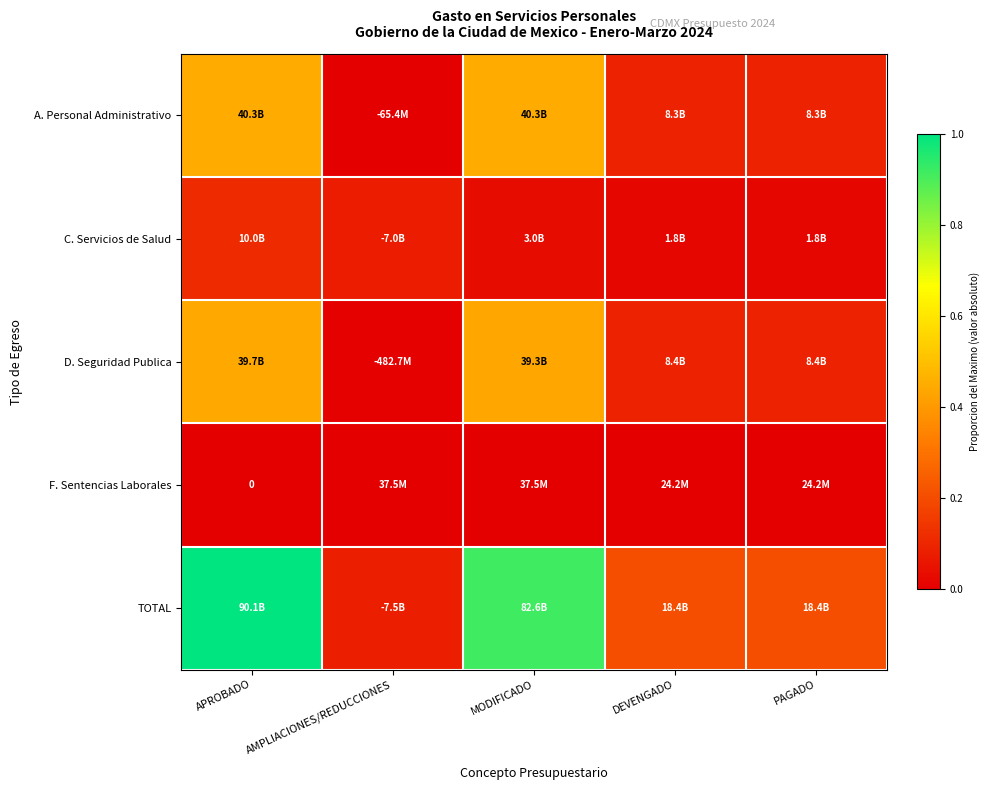

Between AMPLIACIONES/REDUCCIONES and APROBADO, which is larger?

APROBADO